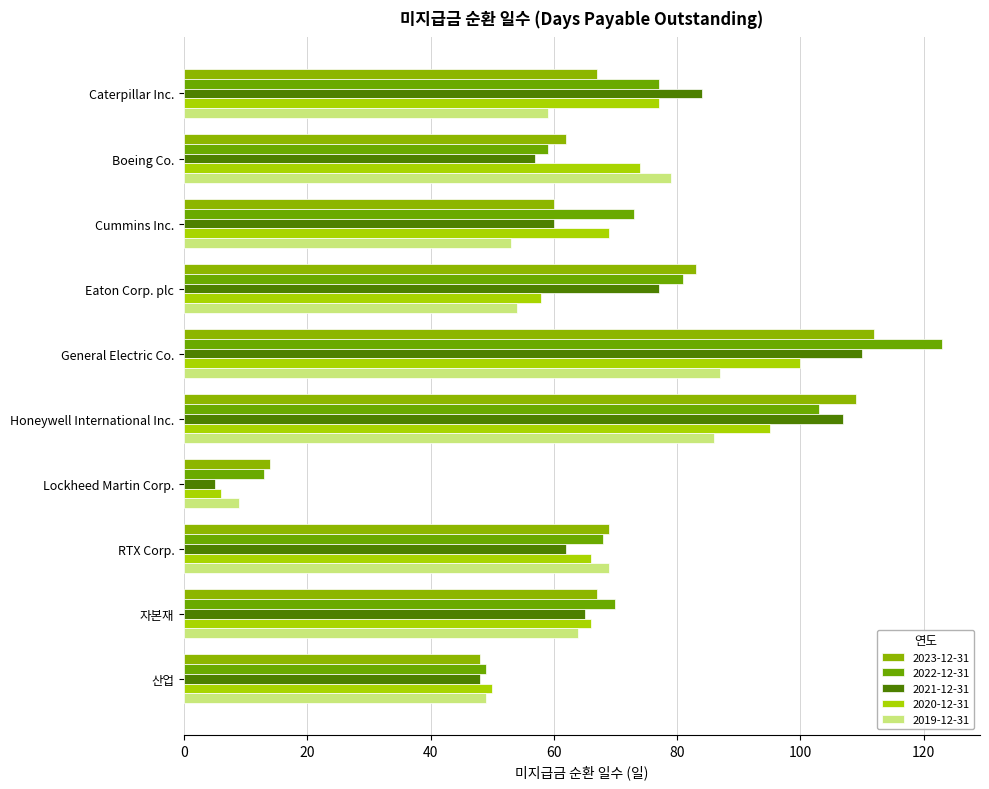

Reading left to right, transcribe all the data shown in this chart.

2023-12-31: 67	62	60	83	112	109	14	69	67	48
2022-12-31: 77	59	73	81	123	103	13	68	70	49
2021-12-31: 84	57	60	77	110	107	5	62	65	48
2020-12-31: 77	74	69	58	100	95	6	66	66	50
2019-12-31: 59	79	53	54	87	86	9	69	64	49